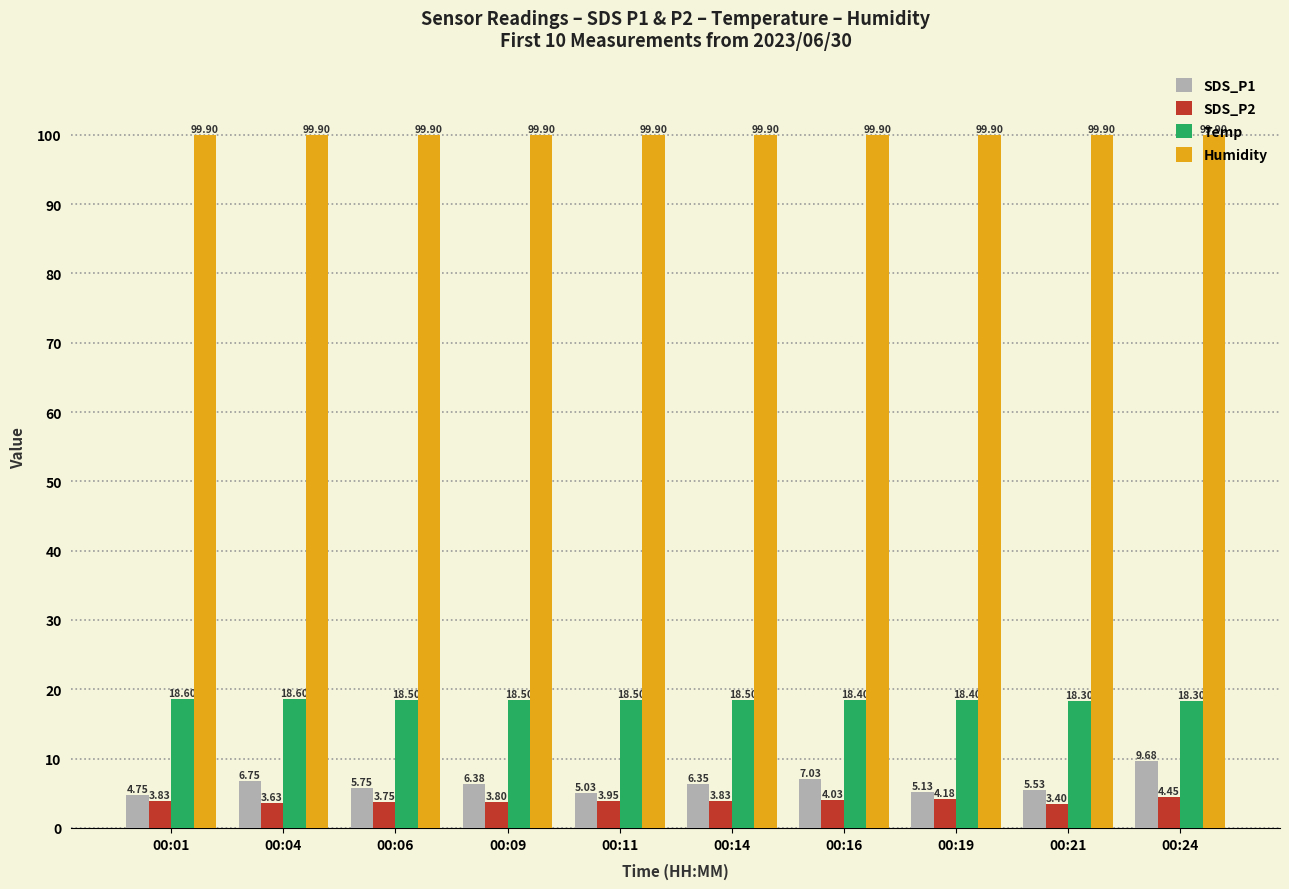

What is the difference between the second highest and minimum values in the Temp series?

0.3